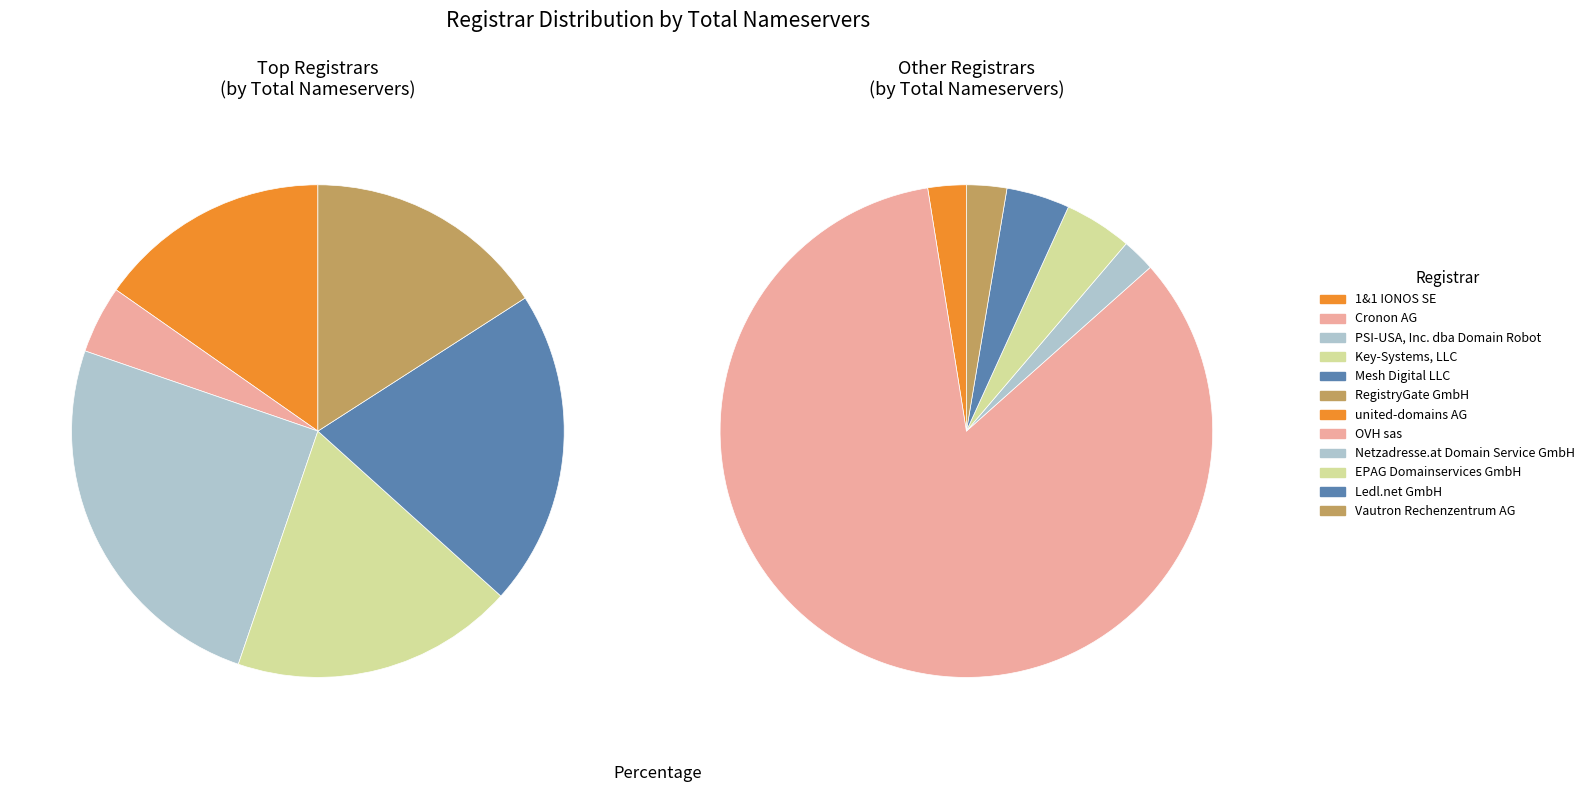

Combined, do EPAG Domainservices GmbH and Mesh Digital LLC account for over 50%?

No